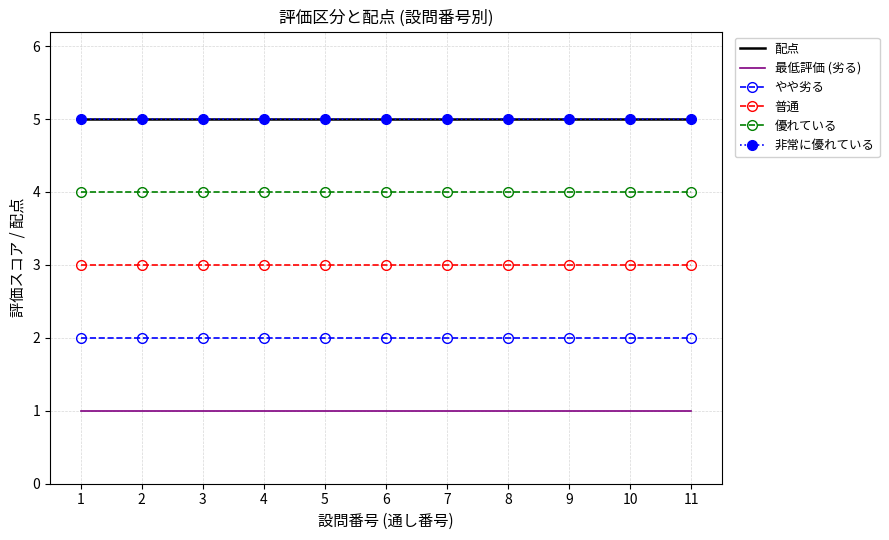

Reading right to left, what are all the values shown in this chart?

配点: 5	5	5	5	5	5	5	5	5	5	5
最低評価 (劣る): 1	1	1	1	1	1	1	1	1	1	1
やや劣る: 2	2	2	2	2	2	2	2	2	2	2
普通: 3	3	3	3	3	3	3	3	3	3	3
優れている: 4	4	4	4	4	4	4	4	4	4	4
非常に優れている: 5	5	5	5	5	5	5	5	5	5	5